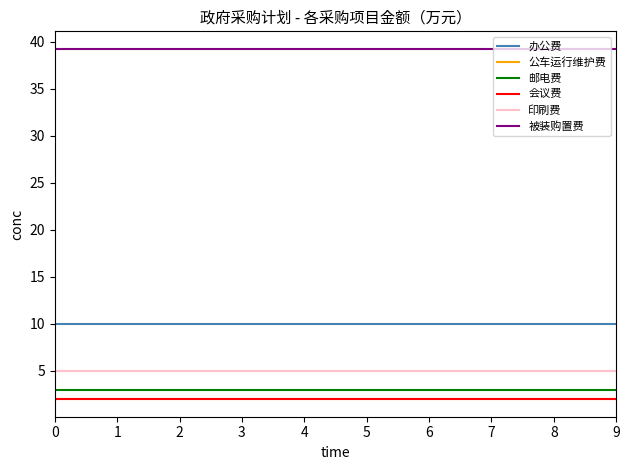

Does the chart have visible grid lines?

No